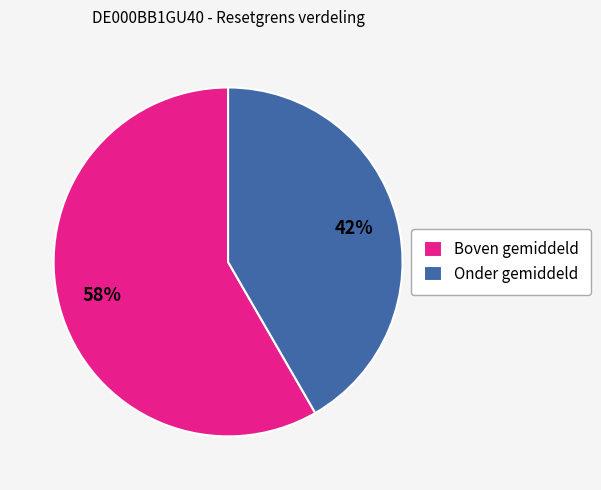

Is it true that Onder gemiddeld is 51% of the pie?

False